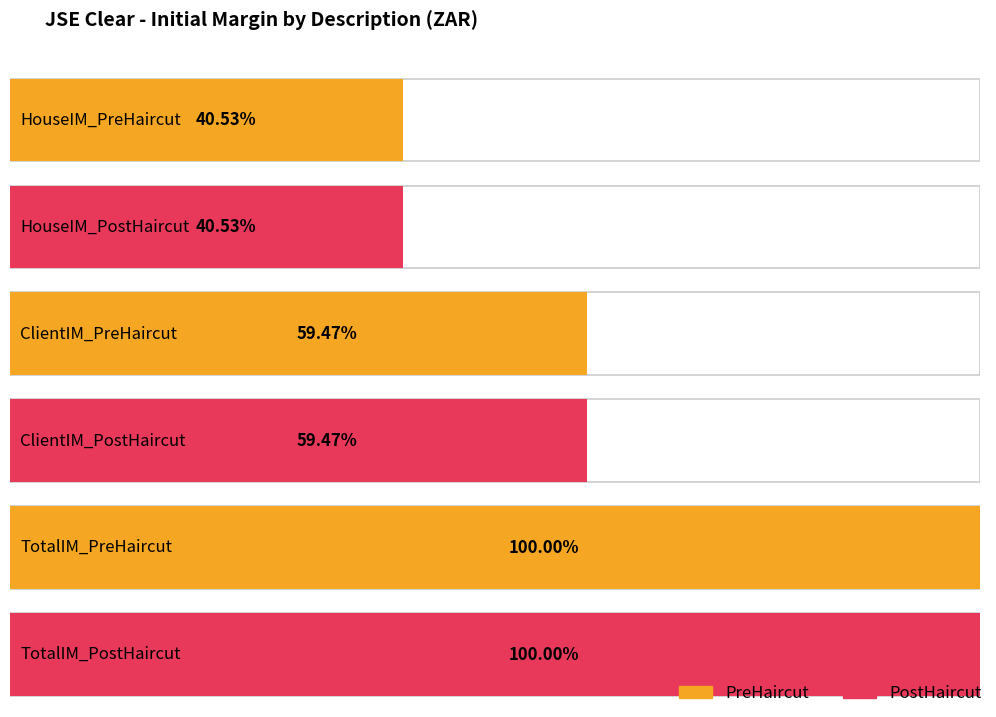

List the labels in order of 6.2.15 value, largest first.

TotalIM_PreHaircut, TotalIM_PostHaircut, ClientIM_PreHaircut, ClientIM_PostHaircut, HouseIM_PreHaircut, HouseIM_PostHaircut